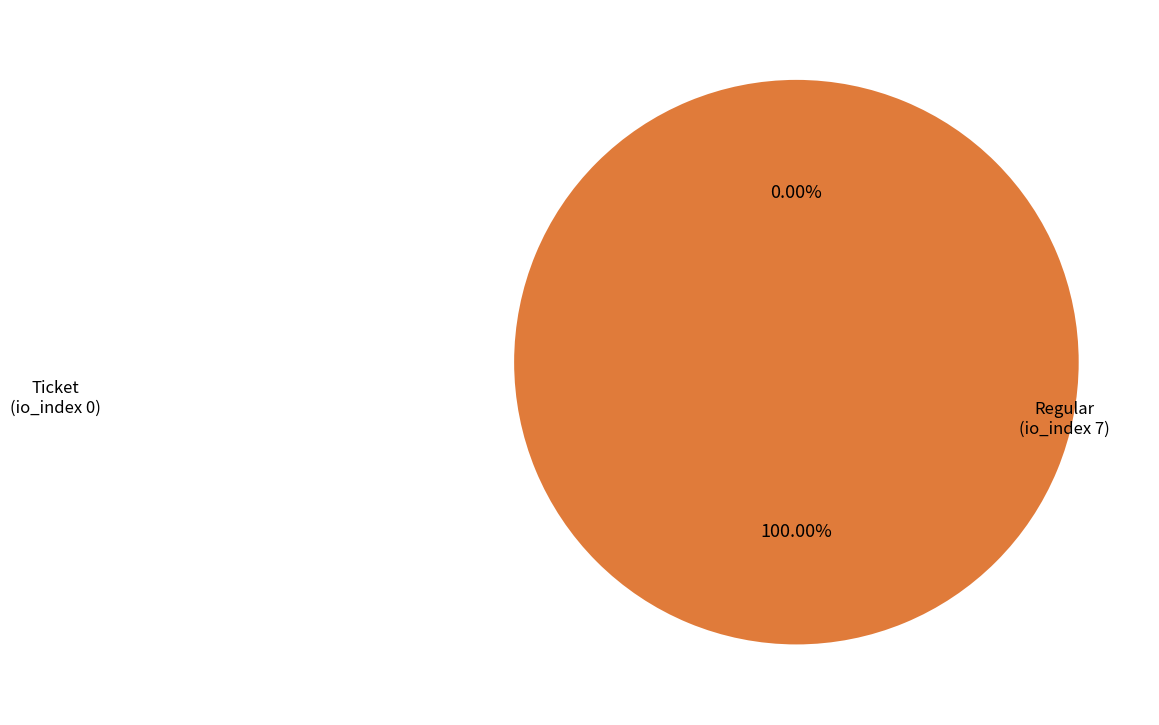

True or false: Ticket (index 0) accounts for 8% of the total.

False